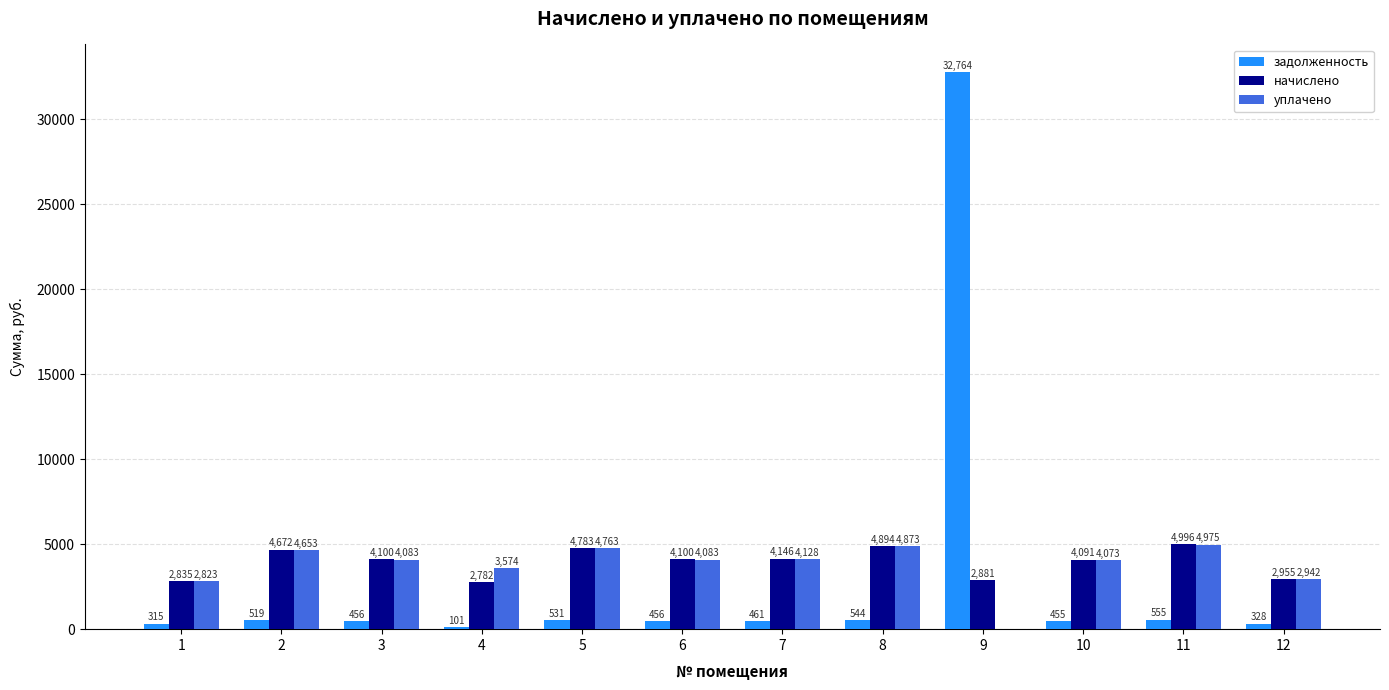

How many series are shown in this chart?

3